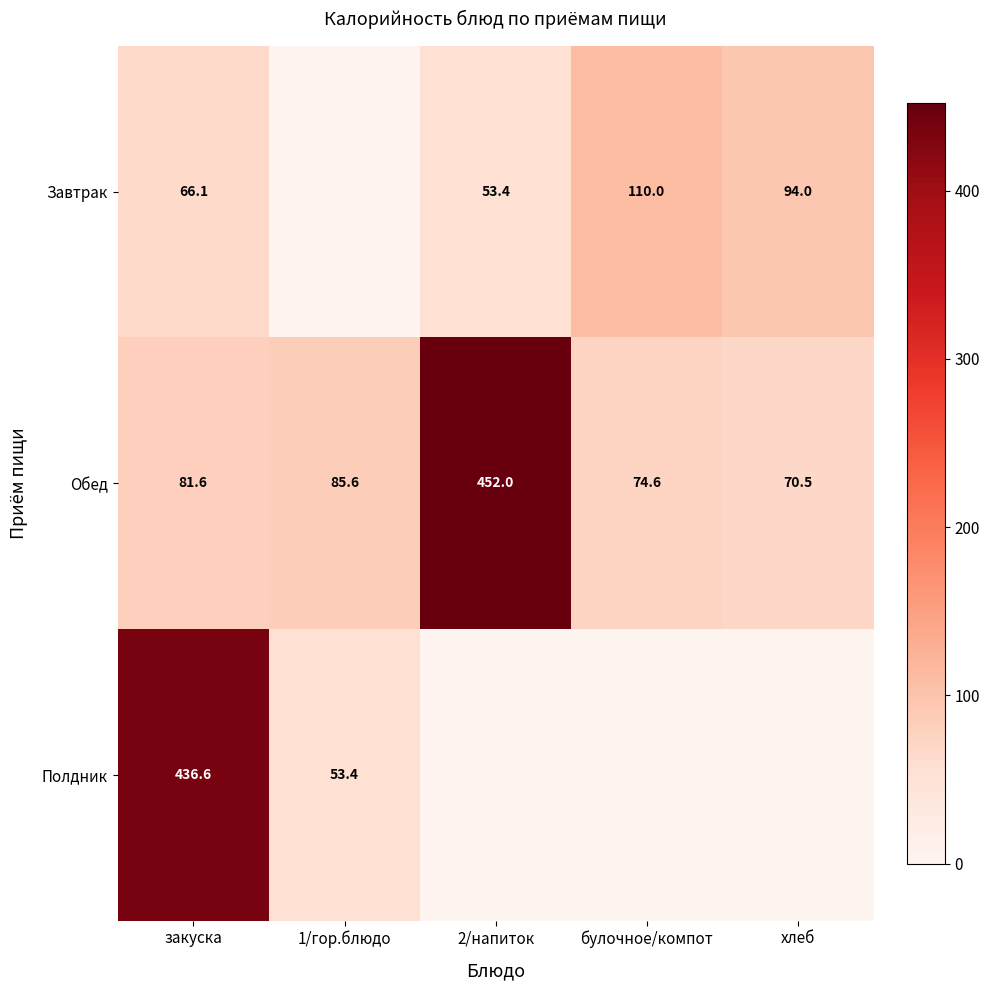

What is the total value across all series at закуска?

584.3